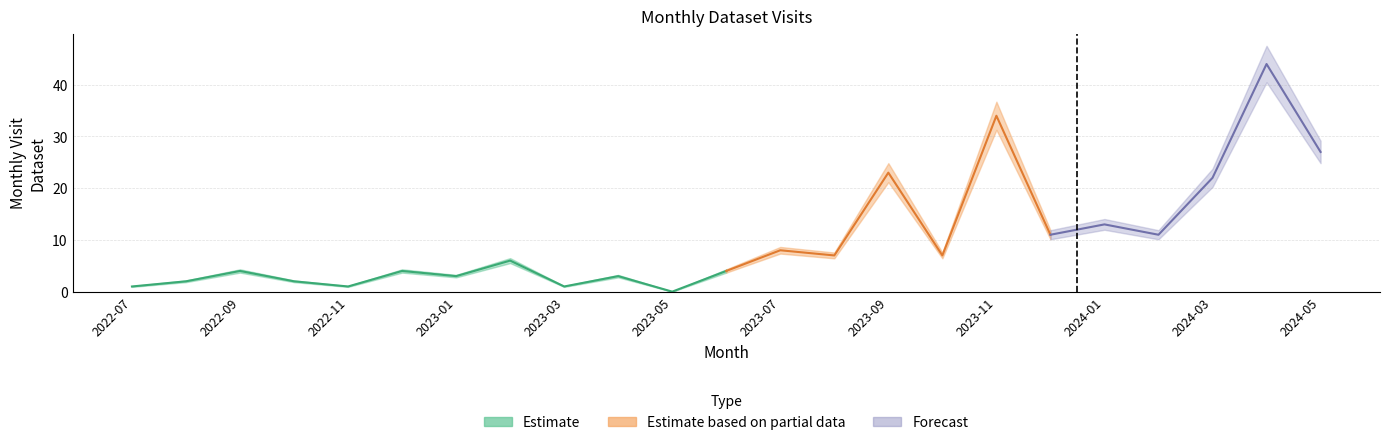

Where is the data nearest to the value 22?

2024-03